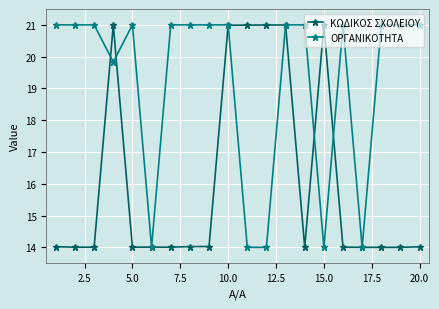

Reading left to right, list all the values displayed in this chart.

ΚΩΔΙΚΟΣ ΣΧΟΛΕΙΟΥ: 14.0	14.0	14.0	21.0	14.0	14.0	14.0	14.0	14.0	21.0	21.0	21.0	21.0	14.0	21.0	14.0	14.0	14.0	14.0	14.0
ΟΡΓΑΝΙΚΟΤΗΤΑ: 21.0	21.0	21.0	19.8	21.0	14.0	21.0	21.0	21.0	21.0	14.0	14.0	21.0	21.0	14.0	21.0	14.0	21.0	21.0	21.0